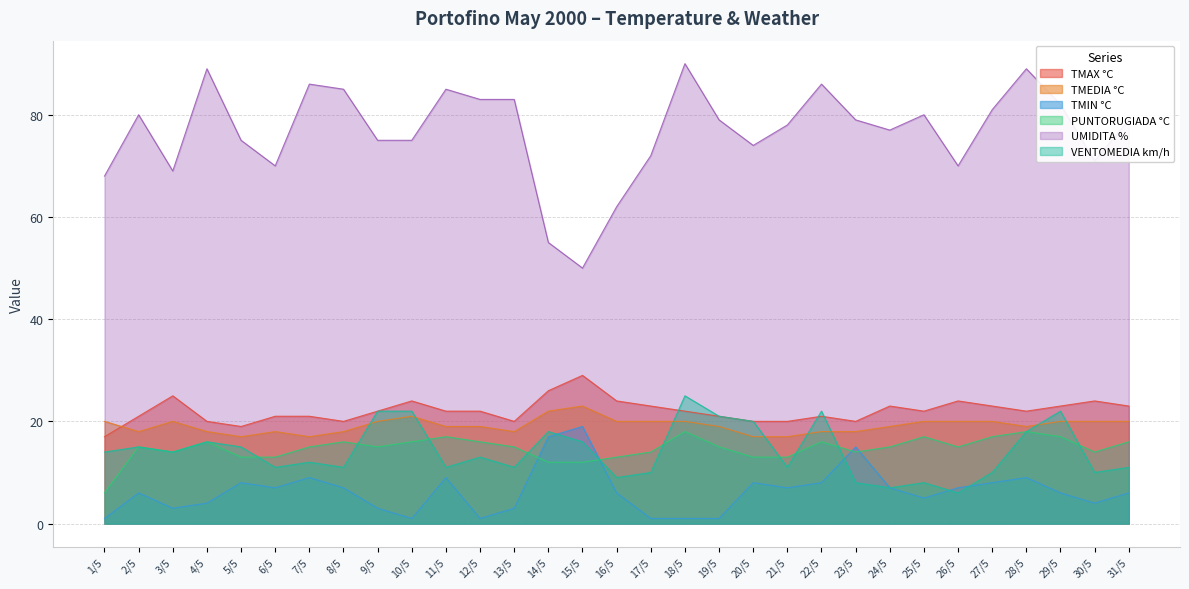

Is the value of TMEDIA °C at 23/5 greater than the value of TMIN °C at 22/5?

Yes